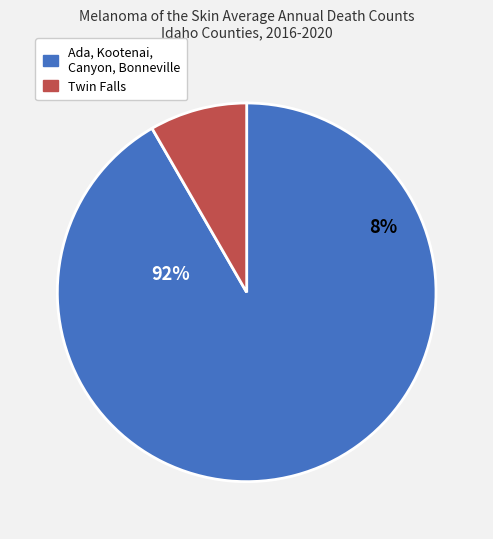

Does Ada County represent more than half of the total?

No